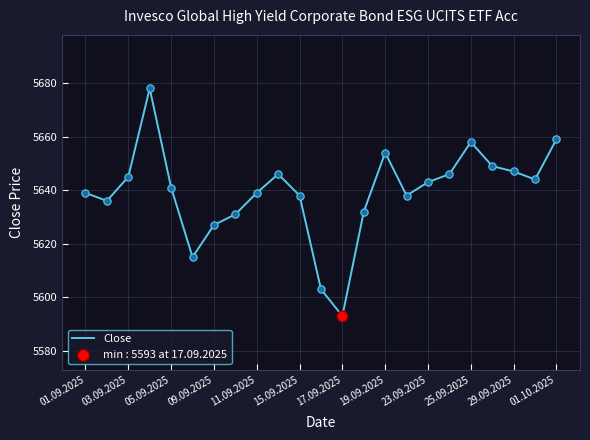

What is the greatest value displayed?

5678